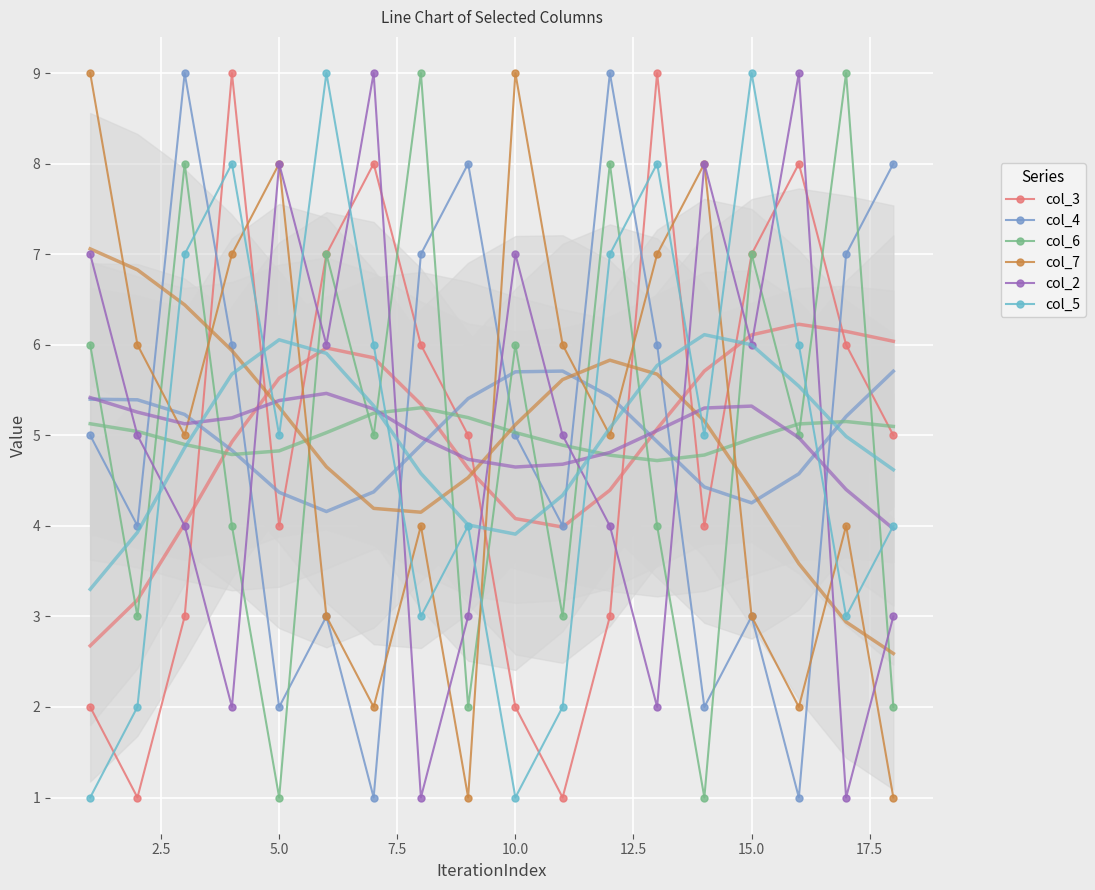

What is the minimum value for col_2?

1